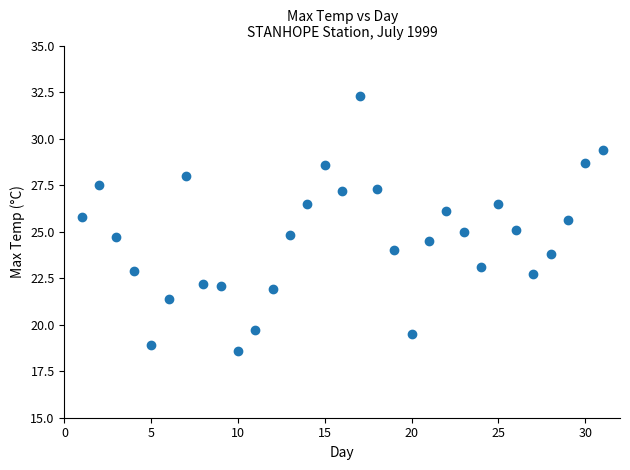

What is the range of X values (max minus min)?

30.0